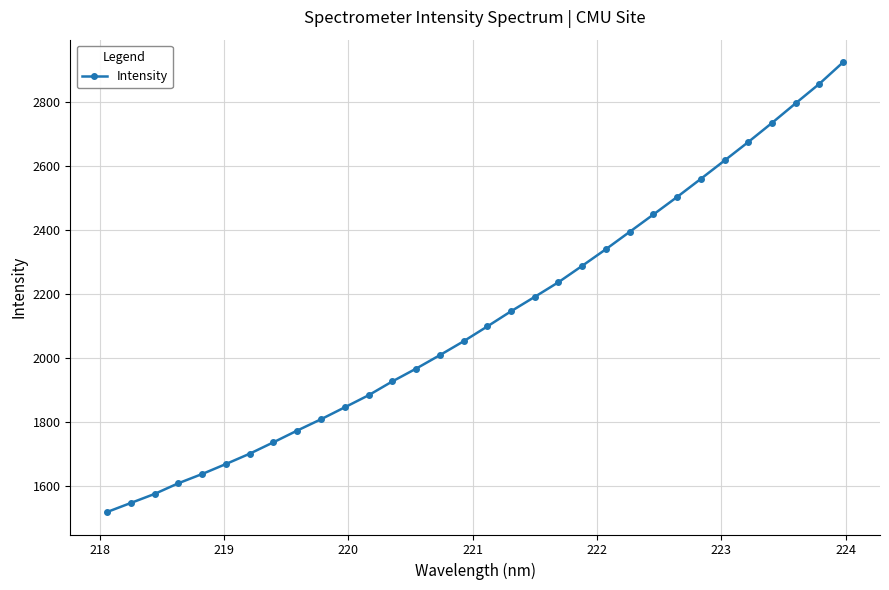

What is the value of the 4th point from the left?

1607.8